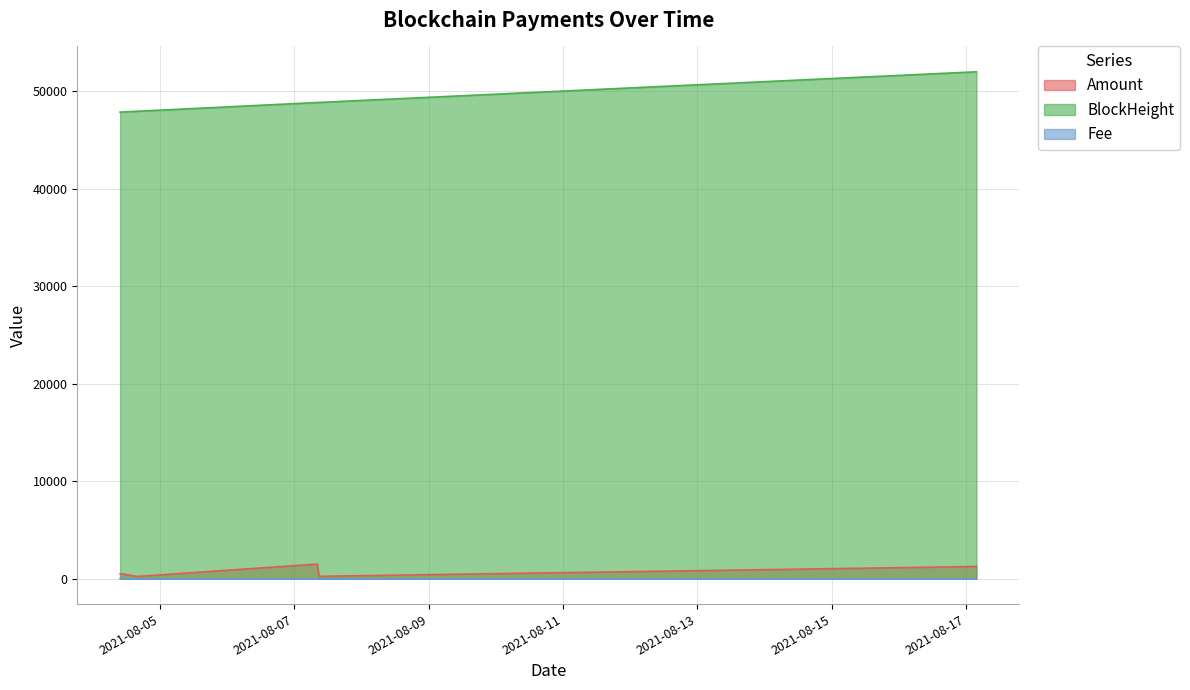

Does the chart display data point markers on the line(s)?

No